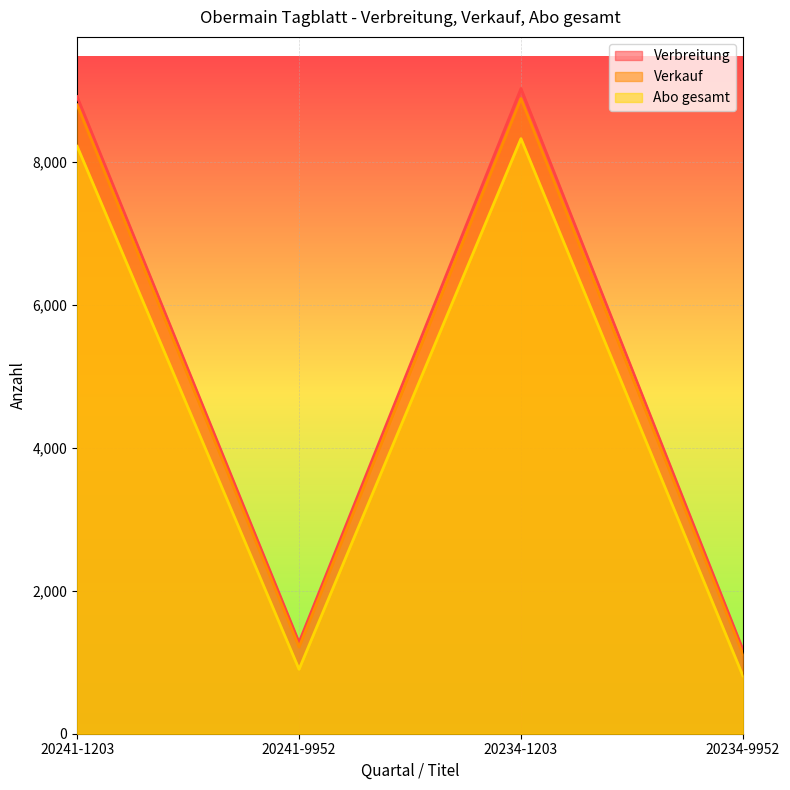

At which category does Abo gesamt reach its first local valley?

20241-9952